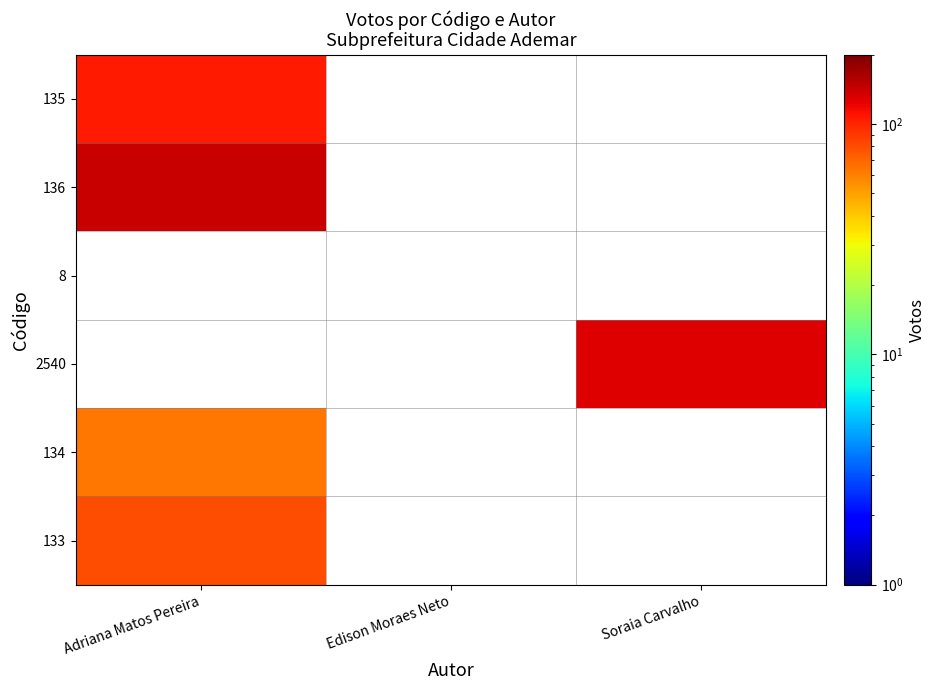

How many data points does each series have?

3